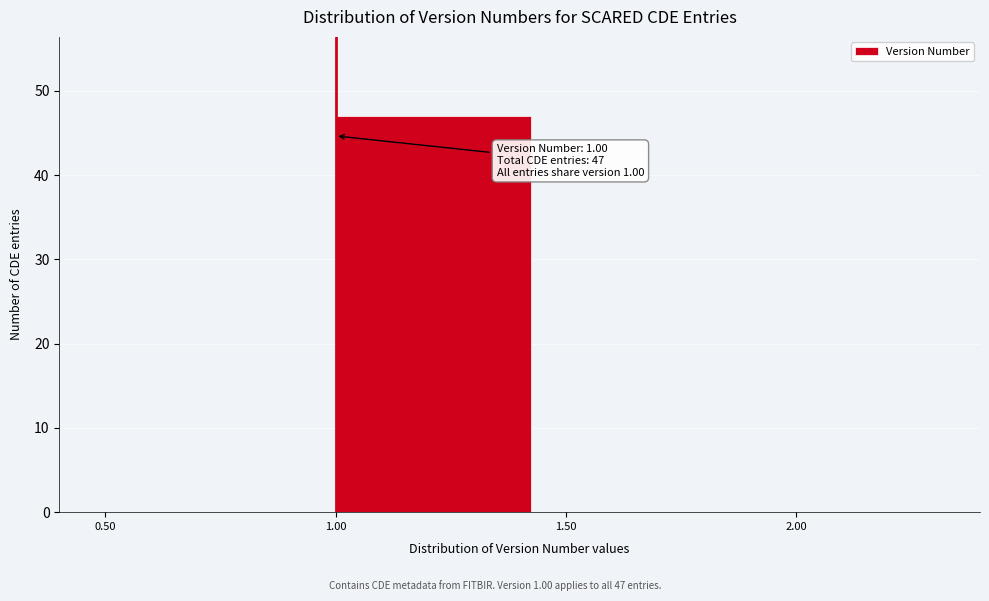

Which range on the x-axis has the tallest bar?

1.00 to 1.50